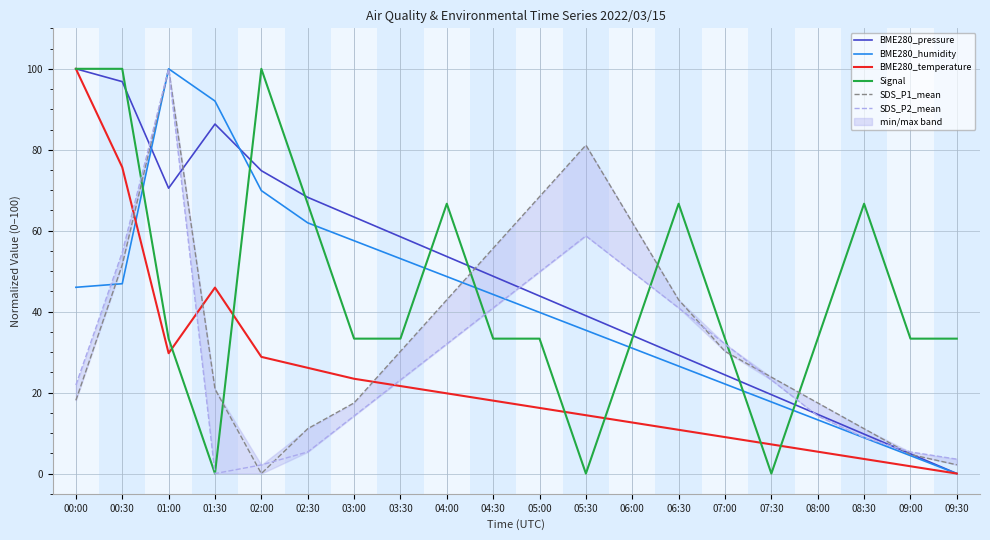

How many positive values does the BME280_humidity series have?

19